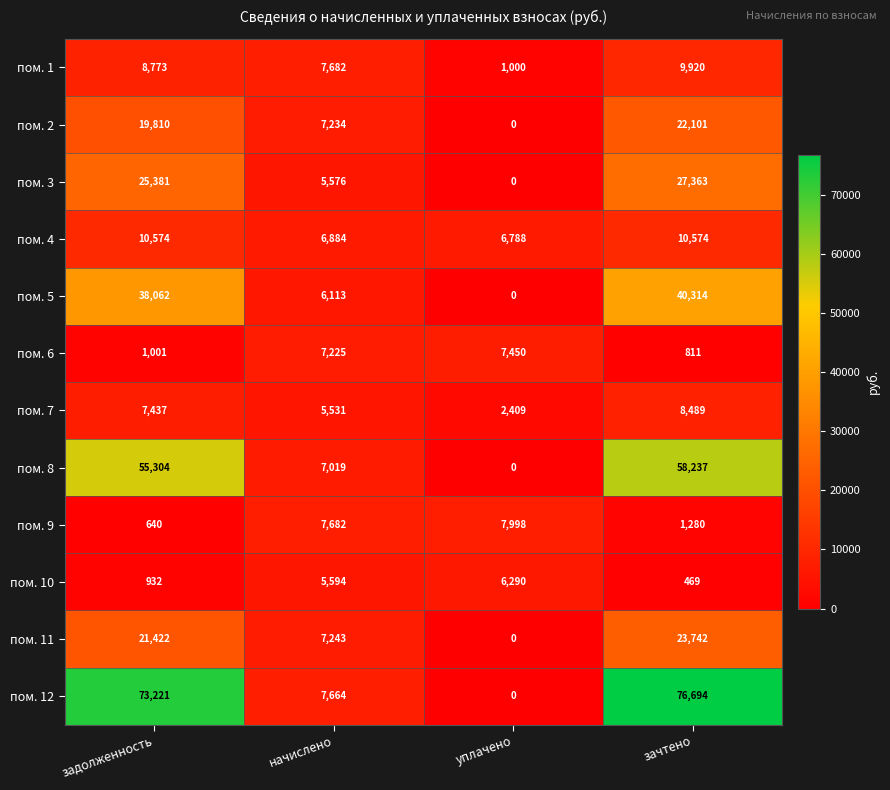

What is the spread (max minus min) of values at зачтено?

76225